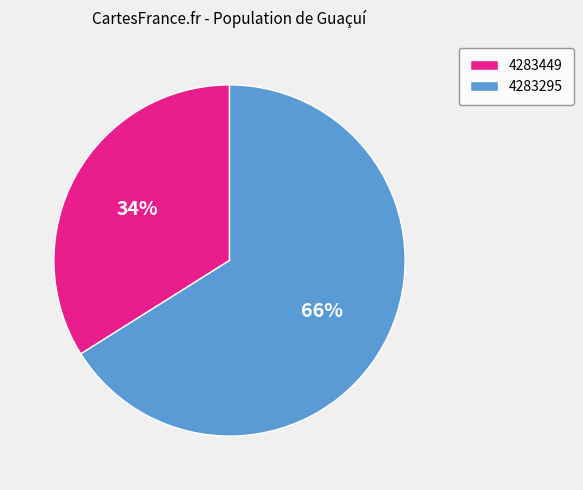

To the nearest percent, what percentage of the pie is 4283449?

34%